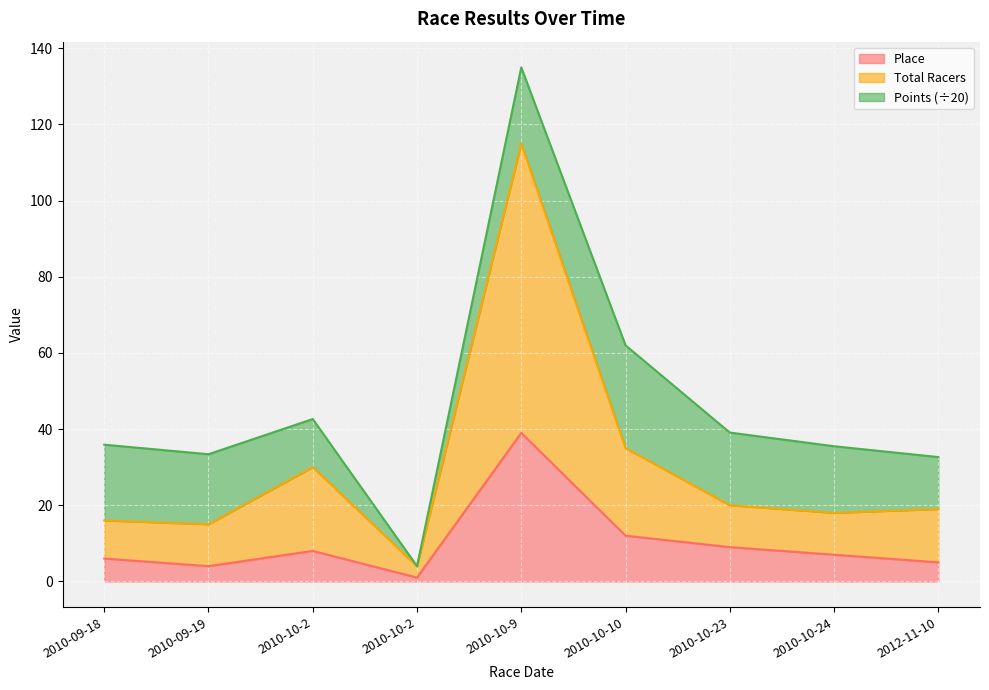

Where is the first local maximum for Total Racers?

2010-10-2